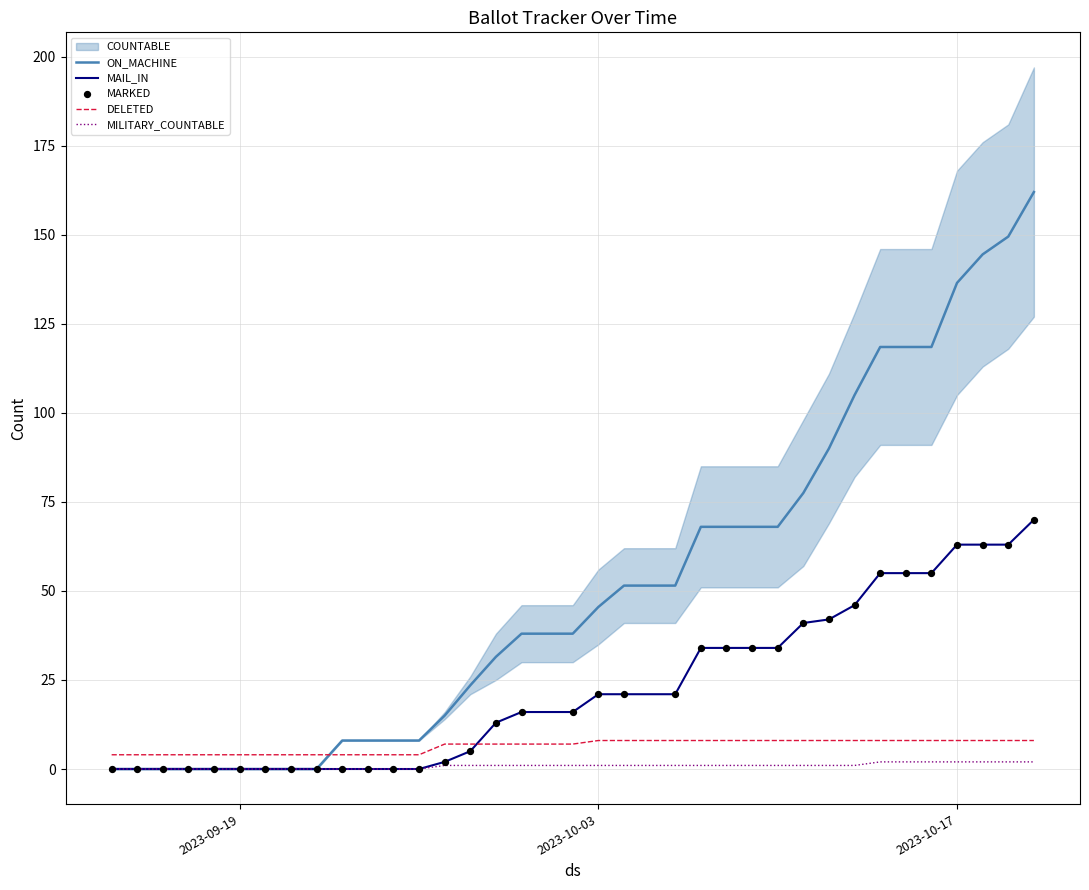

Which series contains the lowest Y value?

ON_MACHINE